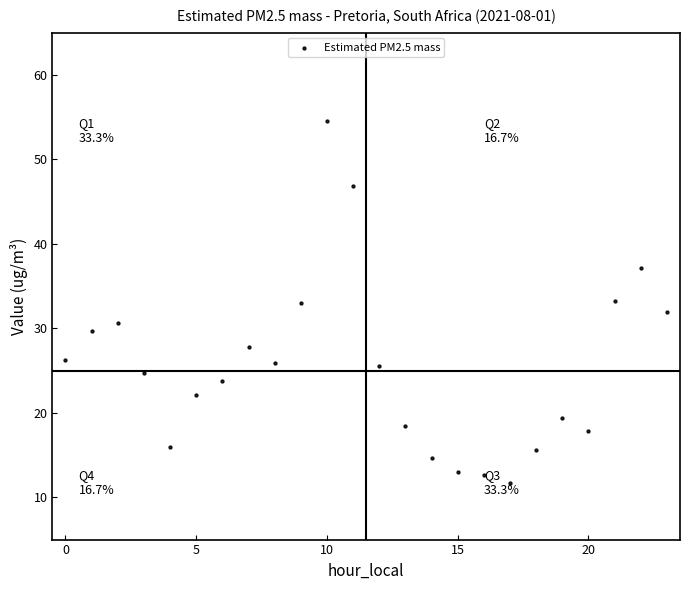

What is the range of Y values (max minus min)?

42.9